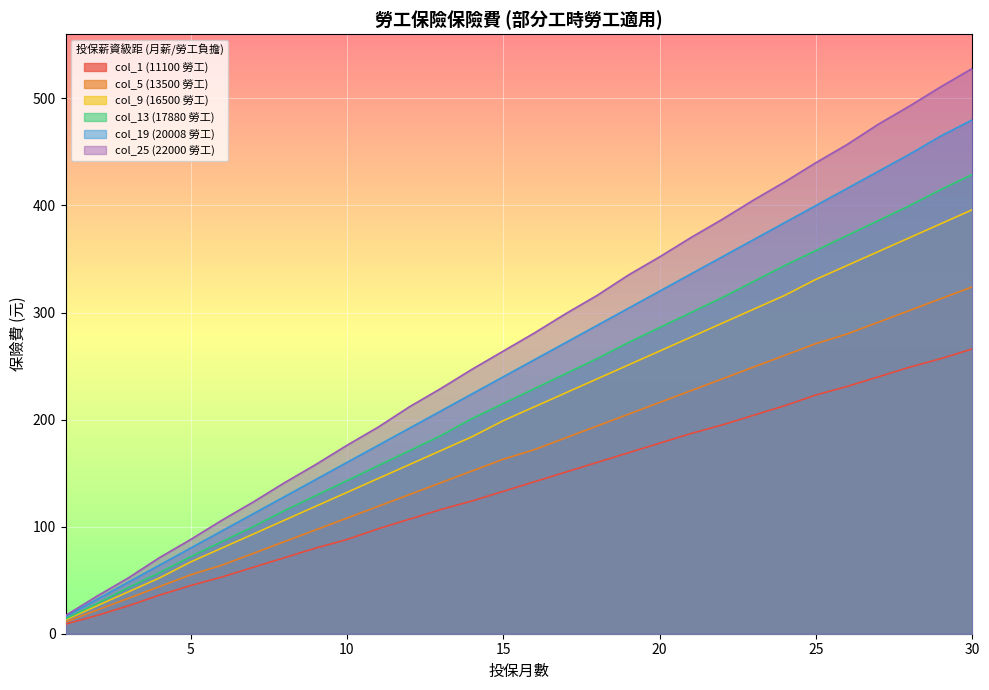

At 26, list the series in order from smallest to largest.

col_1 (11100 勞工), col_5 (13500 勞工), col_9 (16500 勞工), col_13 (17880 勞工), col_19 (20008 勞工), col_25 (22000 勞工)